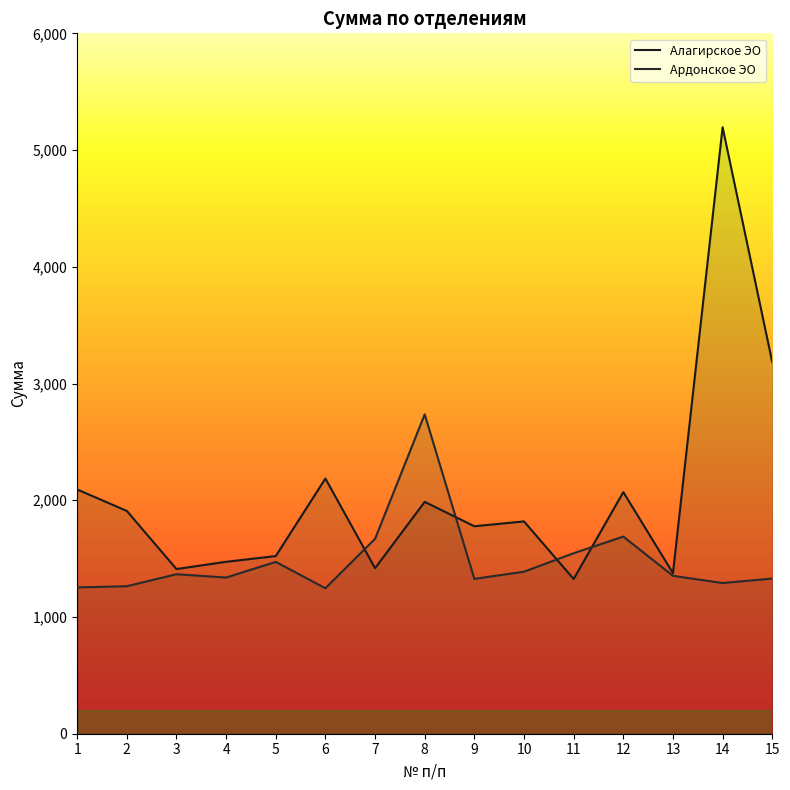

Which label corresponds to the largest value in the chart?

14